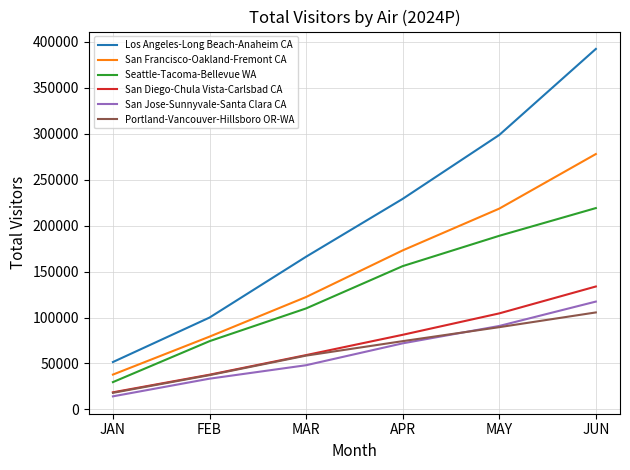

At which category does the chart reach its minimum across all series?

JAN